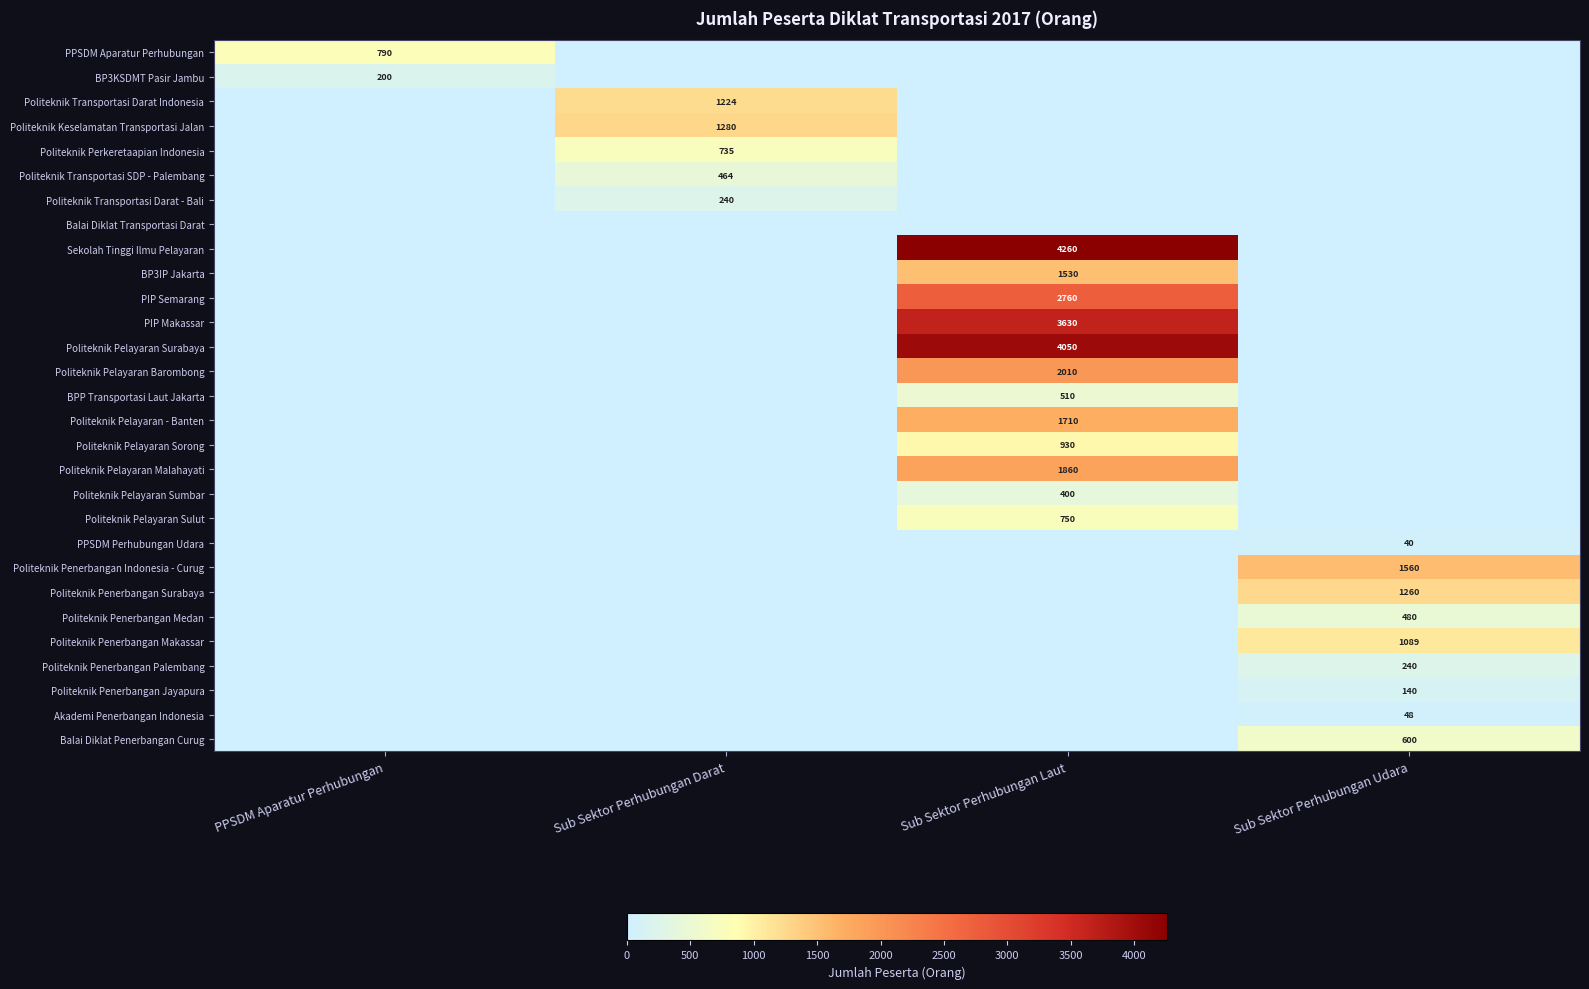

True or false: PIP Makassar has a value of 3630 at Sub Sektor Perhubungan Laut.

True